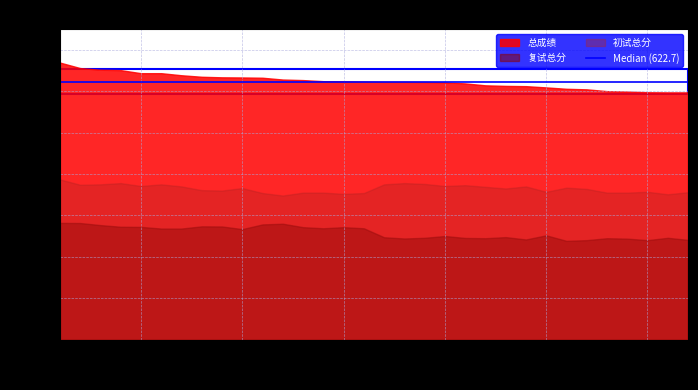

At which category is the sum across all series the highest?

1